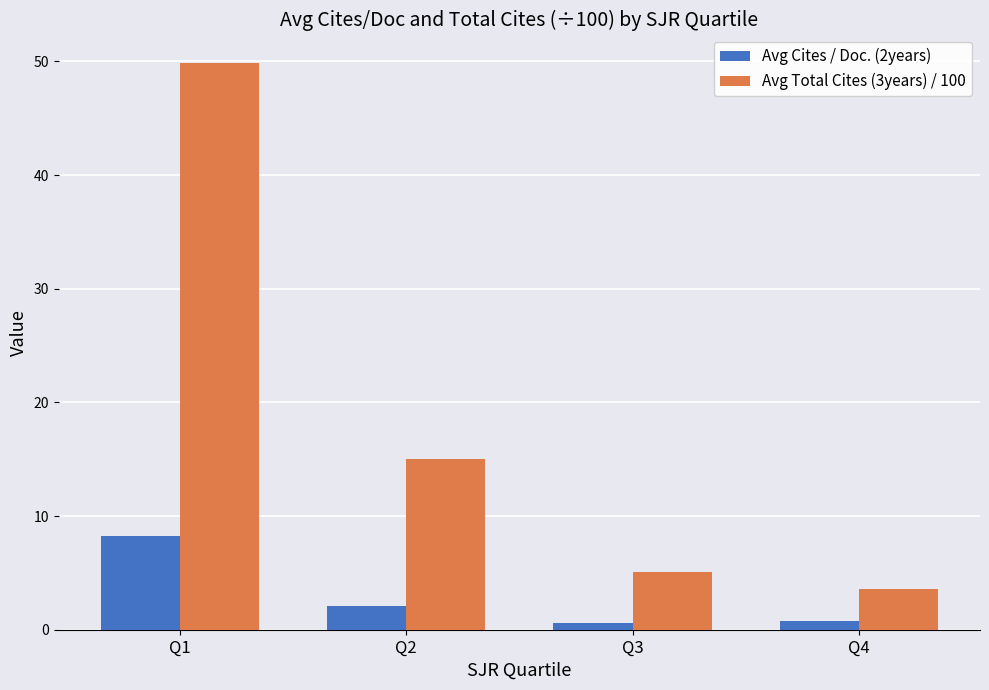

At how many categories does at least one series exceed 46?

1